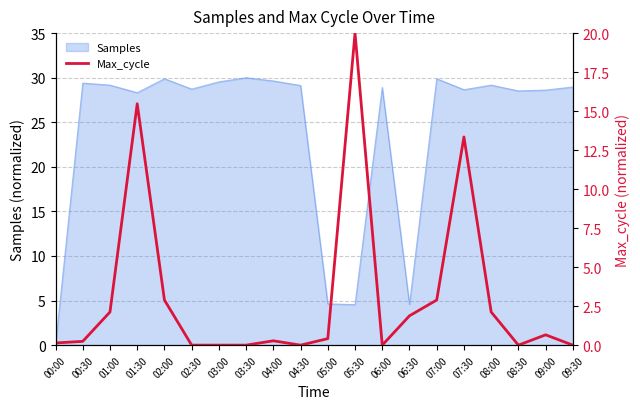

How many points are lower than both their immediate neighbors (excluding endpoints)?

3